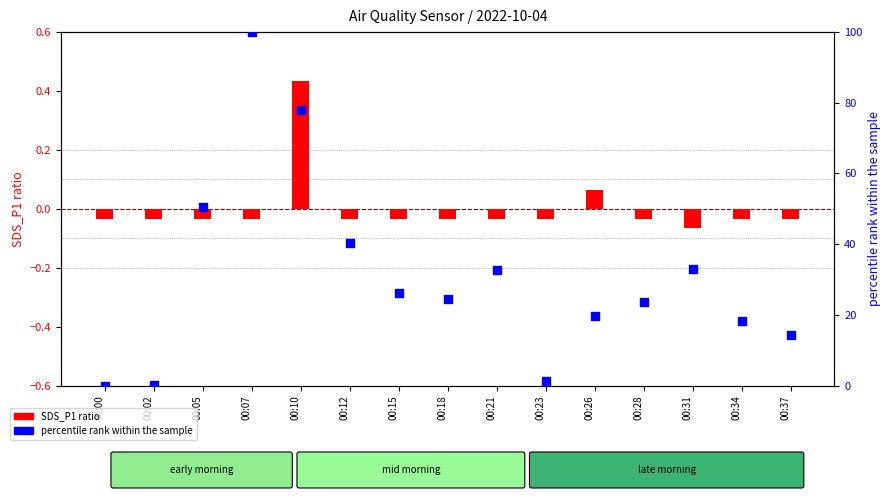

Which series has the largest Y range (max minus min)?

percentile rank within the sample